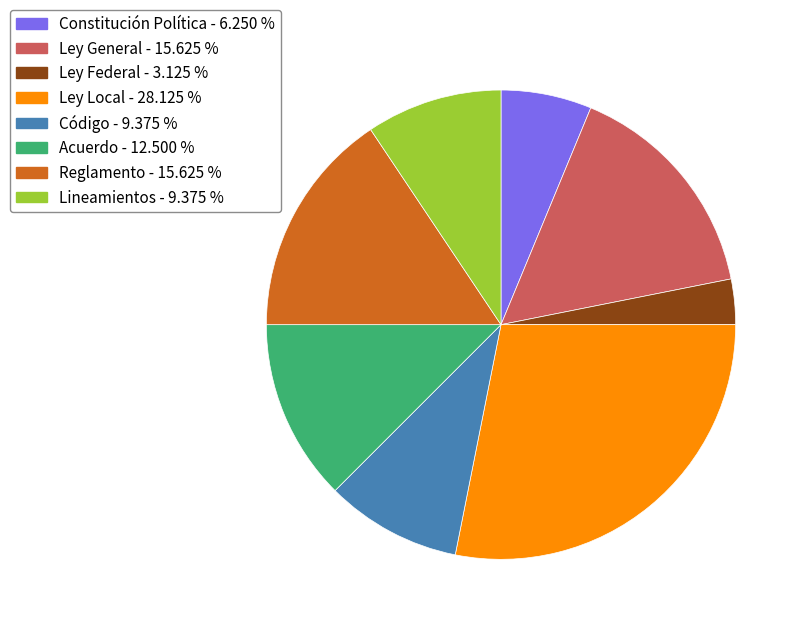

What is the ratio of the value at Ley Local - 28.125 % to the value at Acuerdo - 12.500 %?

2.2